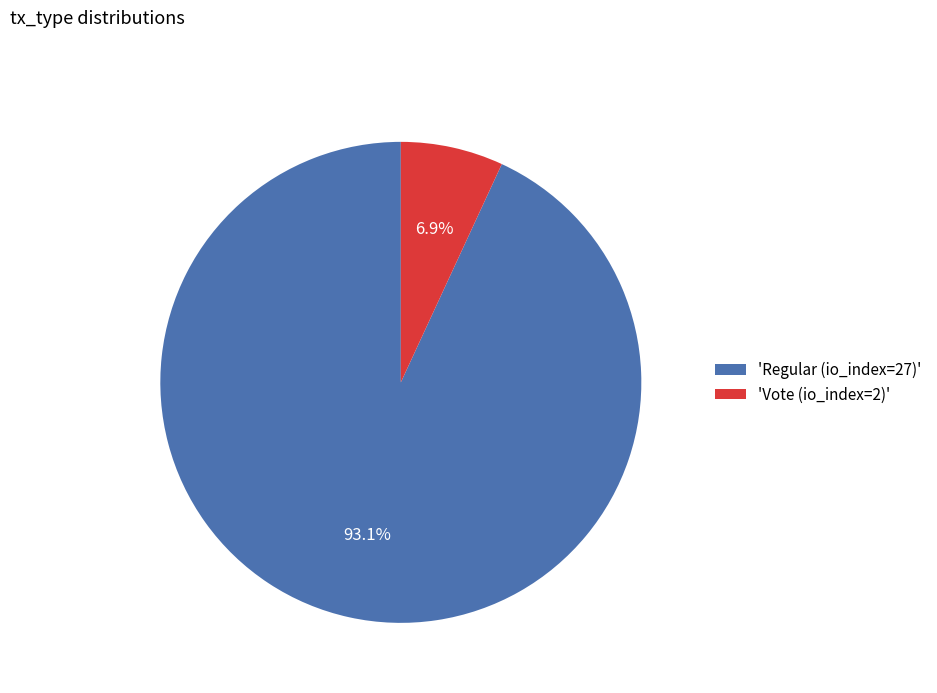

Which slice represents more than half of the pie?

'Regular (io_index=27)'